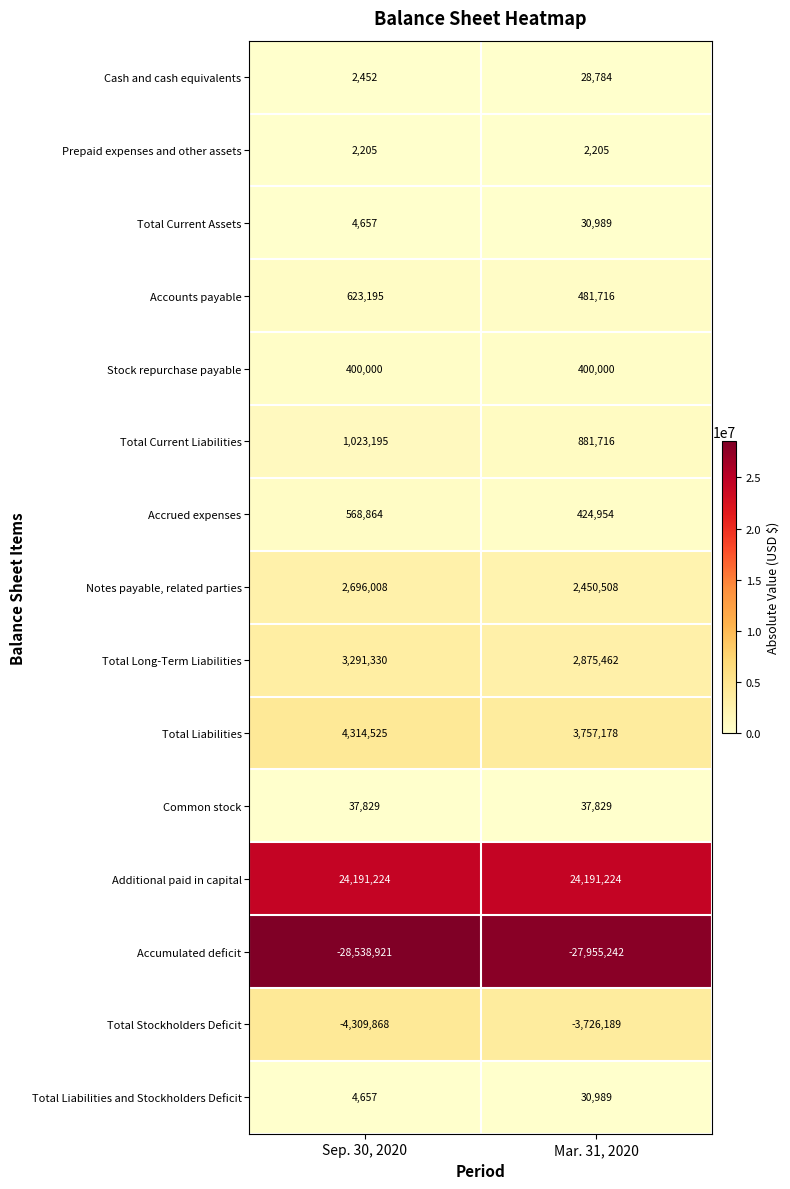

What is the sum of all Total Stockholders Deficit values?

-8036057